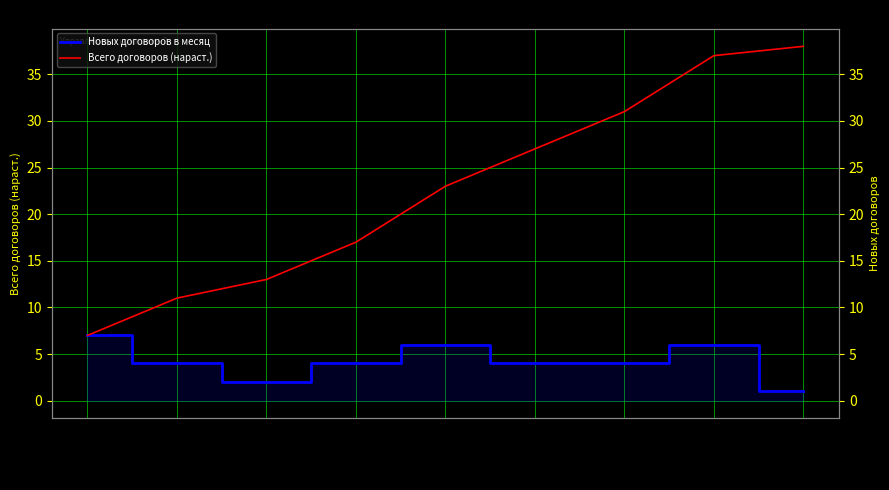

Is this an area chart (filled region under the line)?

No